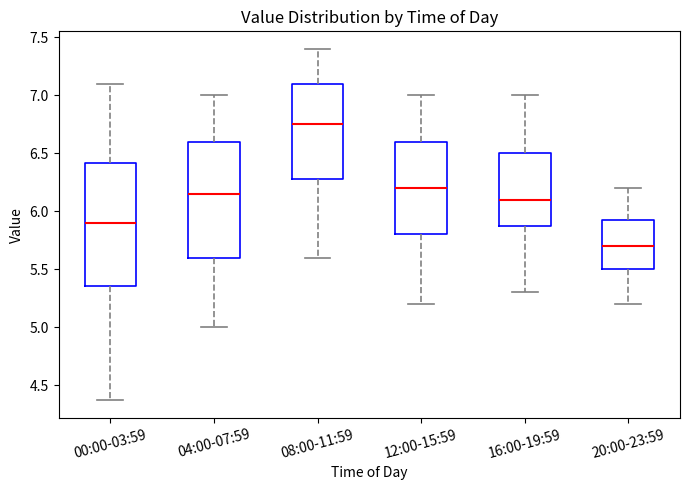

Comparing the boxes themselves (not the whiskers), which one is the tallest?

00:00-03:59